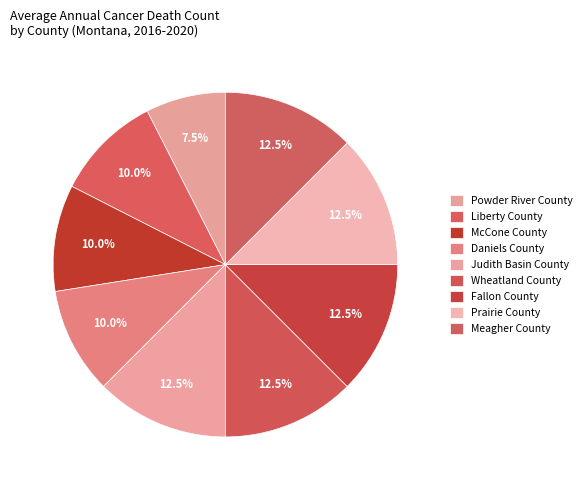

Is it true that Powder River County is 8% of the pie?

True